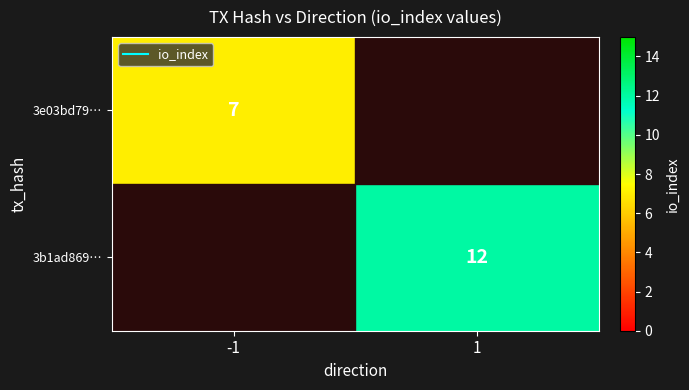

At which category does the chart reach its peak across all series?

1